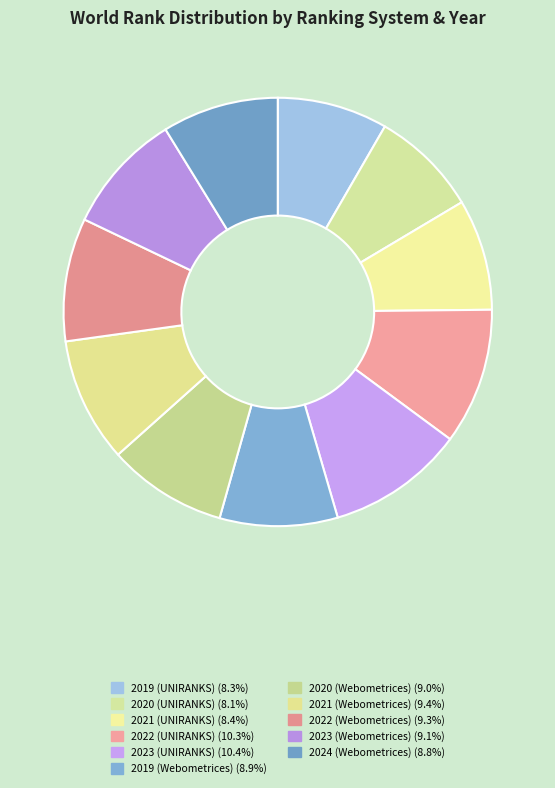

How many slices are in this pie chart?

11